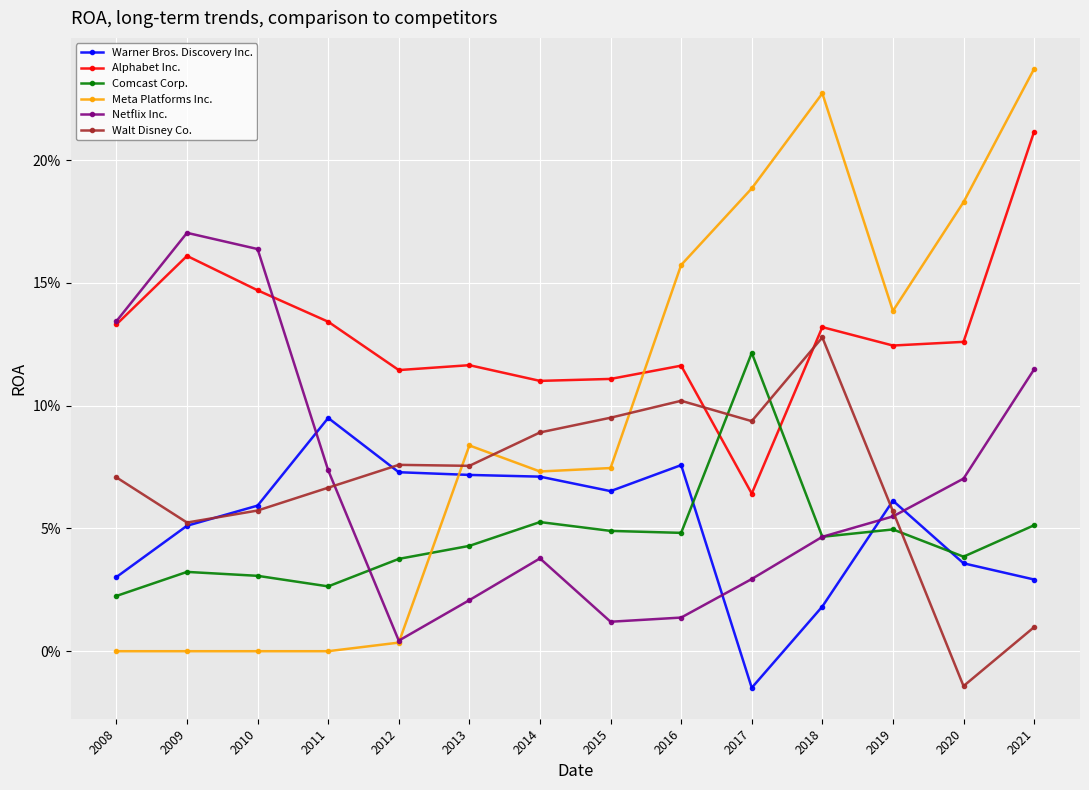

True or false: Meta Platforms Inc. and Comcast Corp. cross at least once.

True